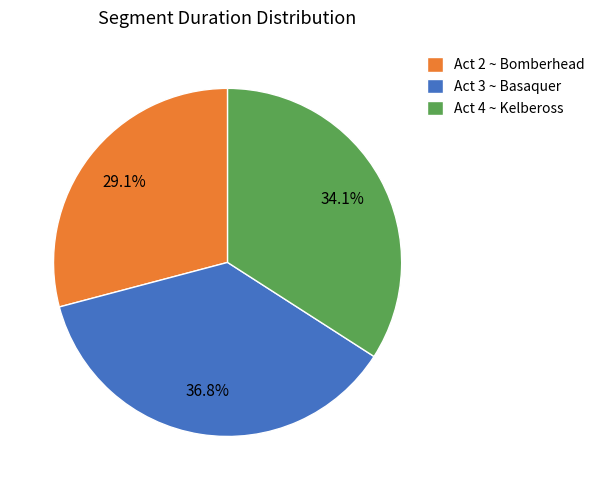

Which has a higher value, Act 4 ~ Kelbeross or Act 3 ~ Basaquer?

Act 3 ~ Basaquer